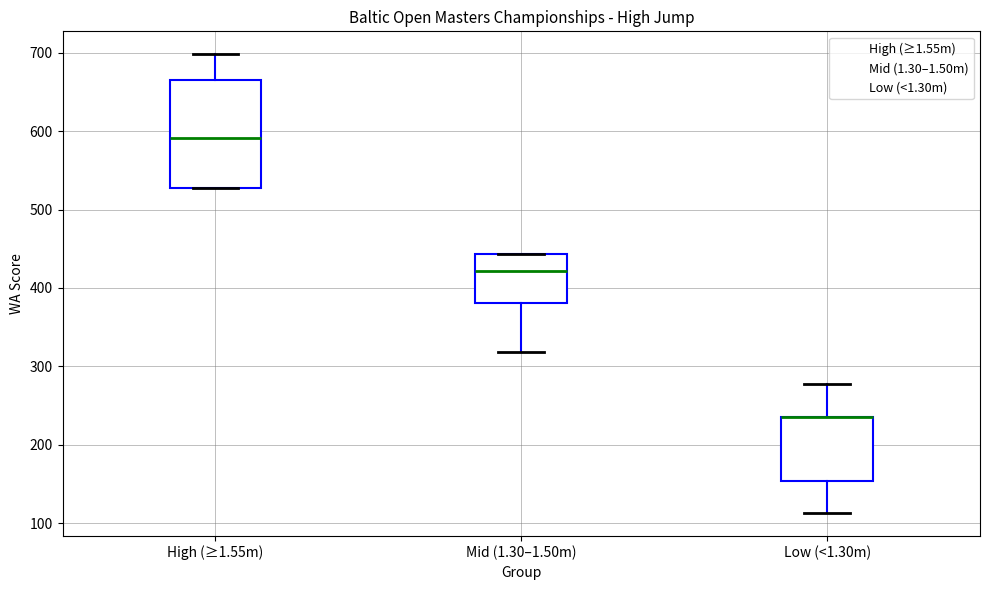

Reading left to right, transcribe this box plot: for each box, give where its median line is, the range the box spans, and where its two whiskers end, as read against the y-axis. The values are not printed on the chart, so give them approximately, as read against the axis.

High (≥1.55m): median 590, box 530 to 670, whiskers 530 to 700
Mid (1.30–1.50m): median 420, box 380 to 440, whiskers 320 to 440
Low (<1.30m): median 240 (drawn on the box's upper edge), box 150 to 240, whiskers 110 to 280